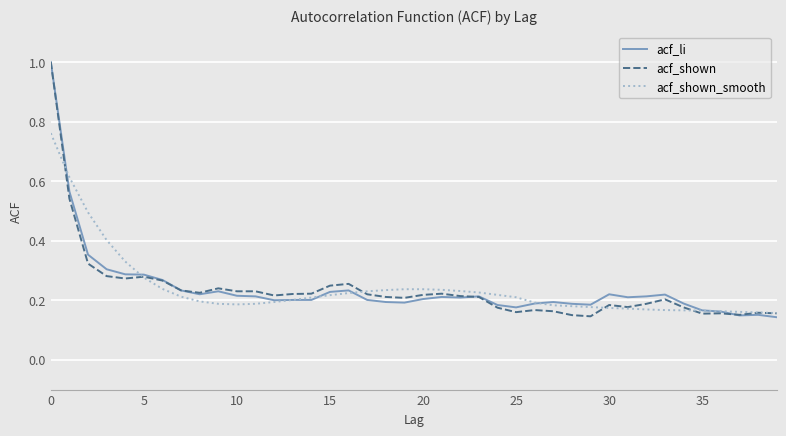

What is the highest value of the acf_shown series?

1.0